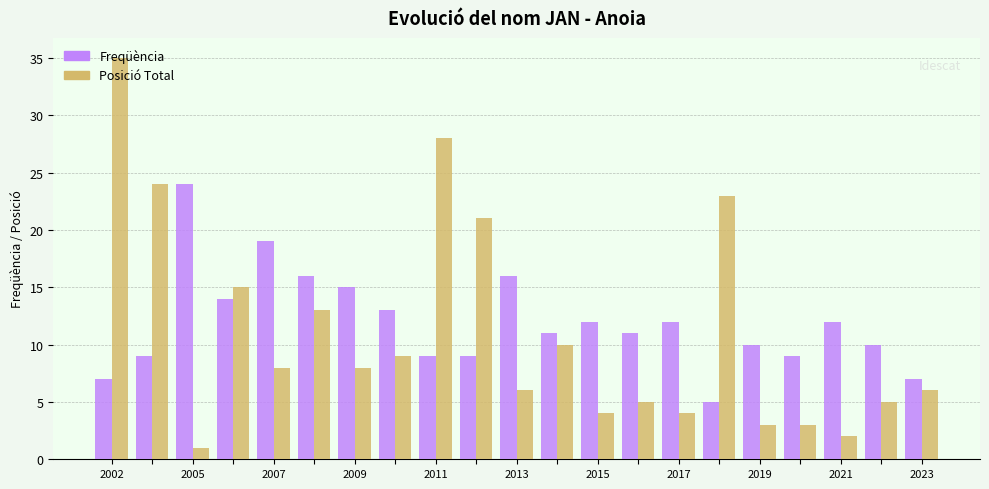

What is the average value of the Posició Total series?

11